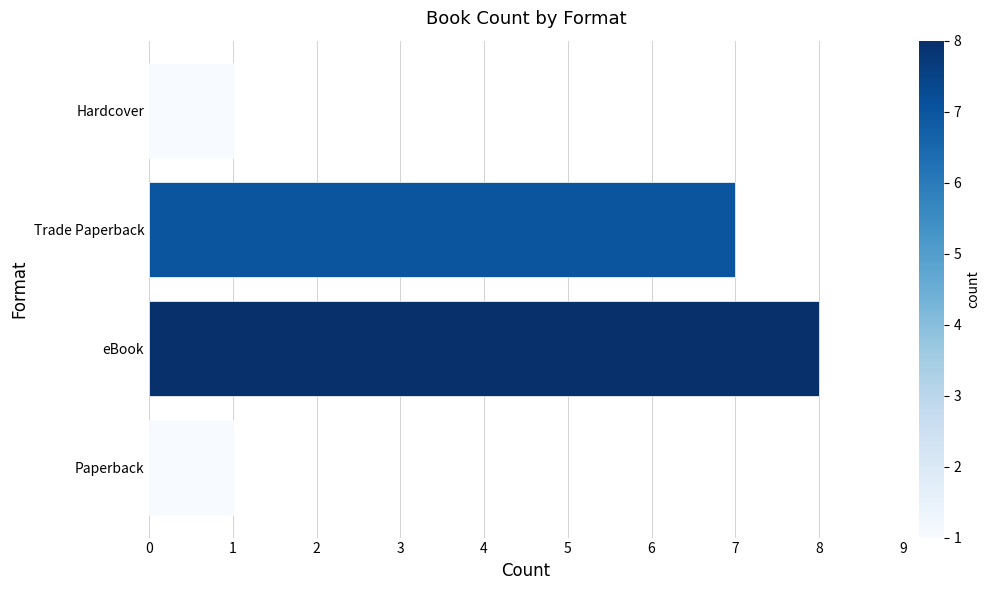

What is the greatest value displayed?

8